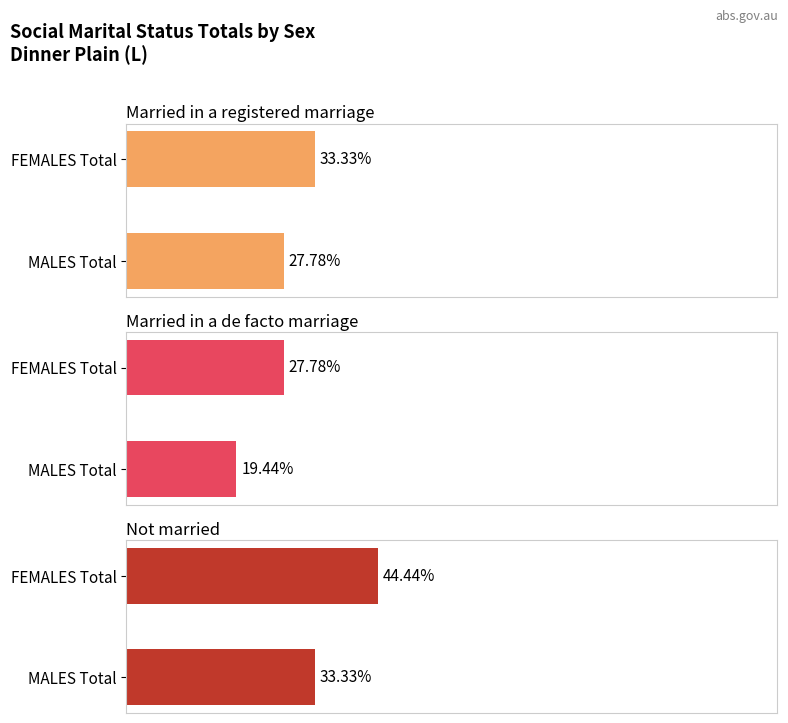

Is the value of Married in a de facto marriage at MALES Total greater than the value of Married in a registered marriage at MALES Total?

No